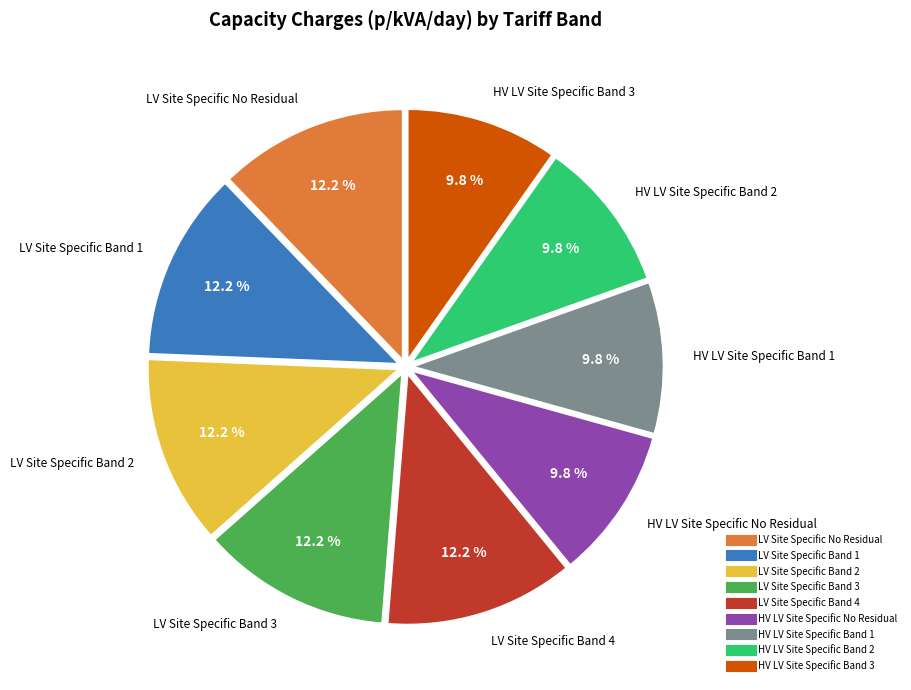

Count the number of slices in the pie.

9